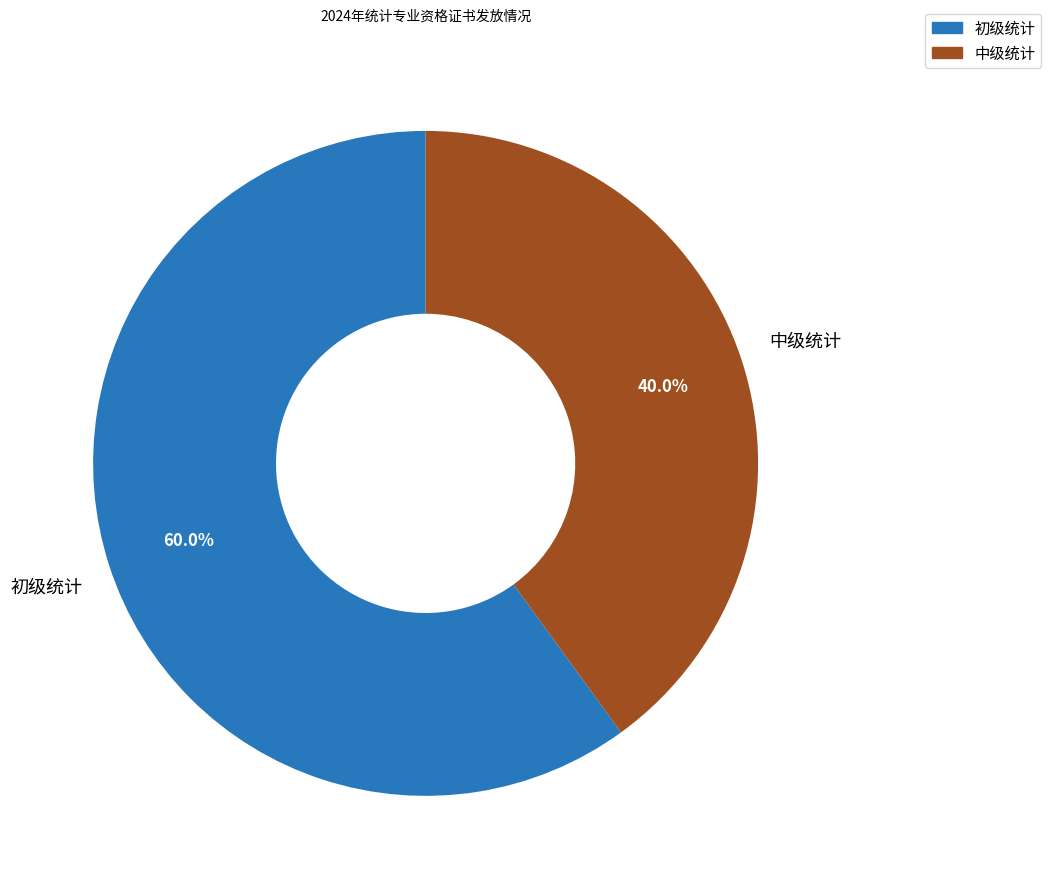

To the nearest percent, what is the average slice percentage?

50%